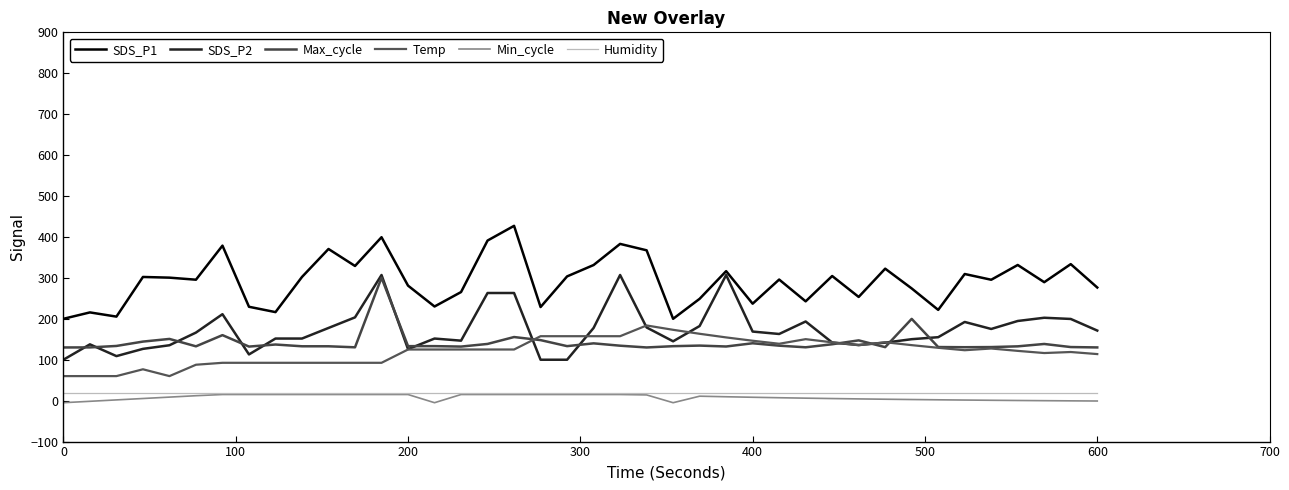

How many lines are shown in the chart?

6